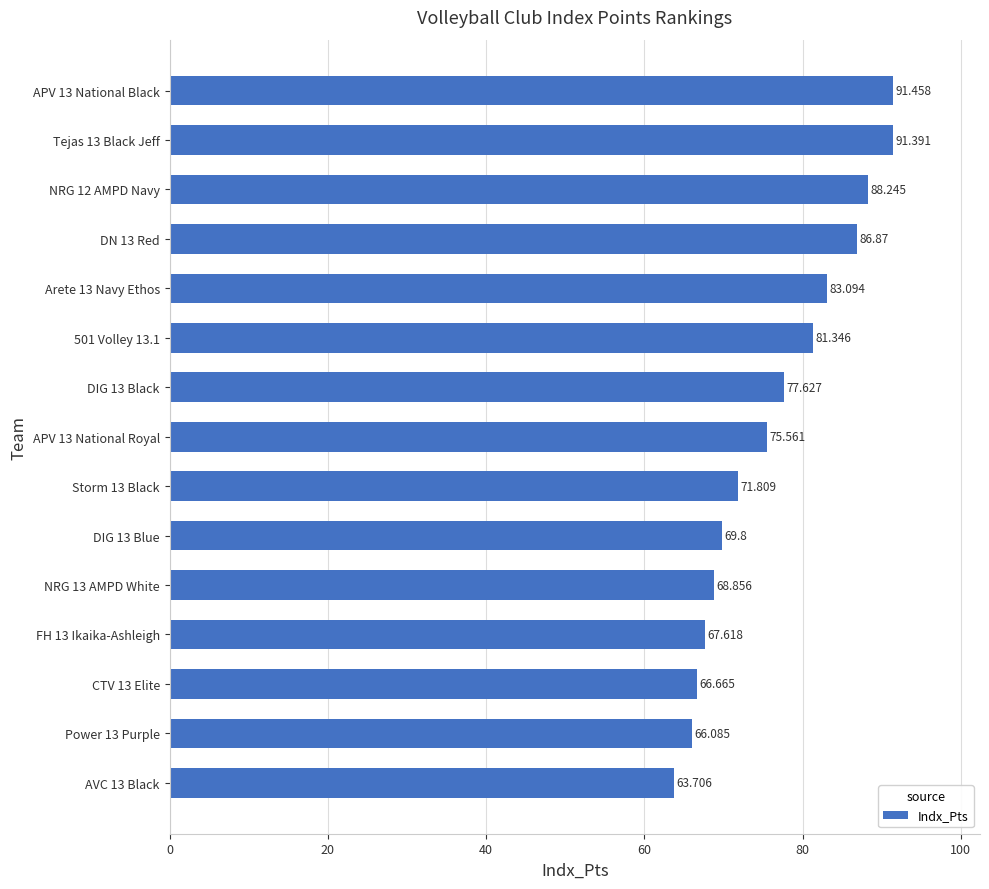

Are the bars horizontal?

Yes